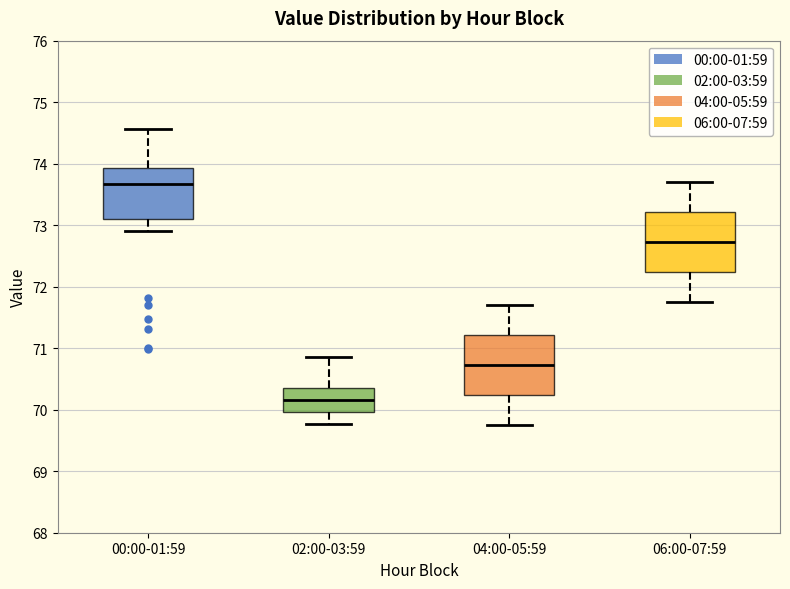

Reading left to right, transcribe this box plot: for each box, give where its median line is, the range the box spans, and where its two whiskers end, as read against the y-axis. The values are not printed on the chart, so give them approximately, as read against the axis.

00:00-01:59: median 73.7, box 73.1 to 73.9, whiskers 72.9 to 74.6
02:00-03:59: median 70.2, box 70.0 to 70.4, whiskers 69.8 to 70.9
04:00-05:59: median 70.7, box 70.2 to 71.2, whiskers 69.8 to 71.7
06:00-07:59: median 72.7, box 72.2 to 73.2, whiskers 71.8 to 73.7